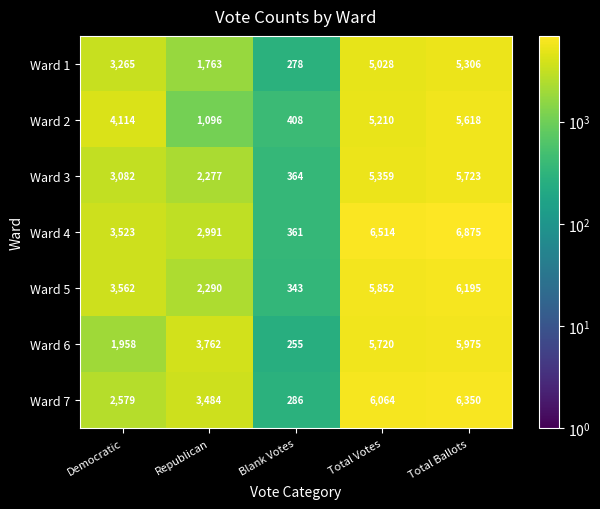

Which label corresponds to the largest value in the chart?

Total Ballots